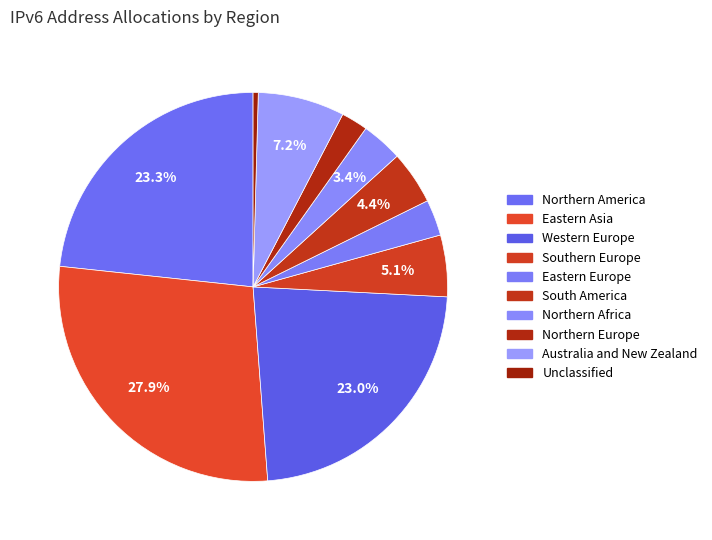

What percentage is the Australia and New Zealand slice, to the nearest percent?

7%